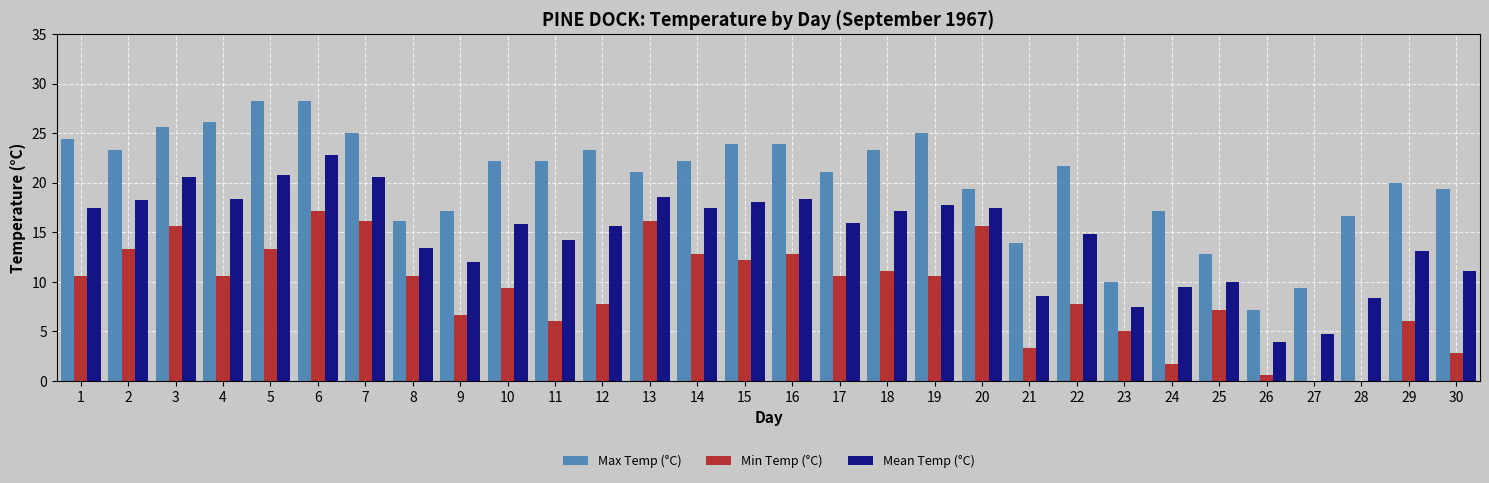

At which category is the sum across all series the highest?

6